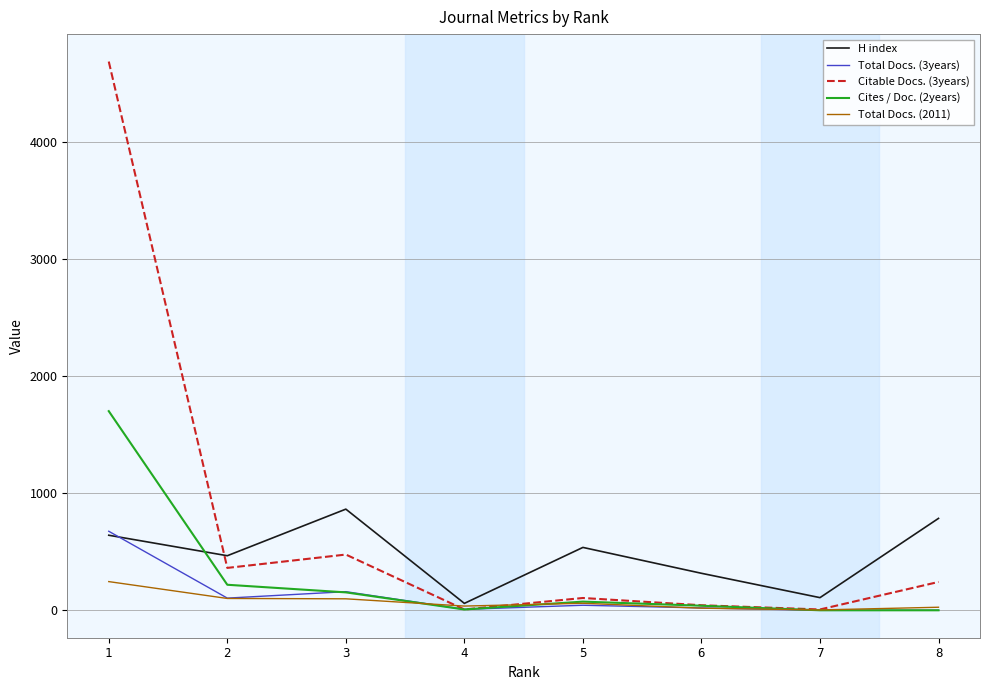

At which category does H index reach its first local valley?

2